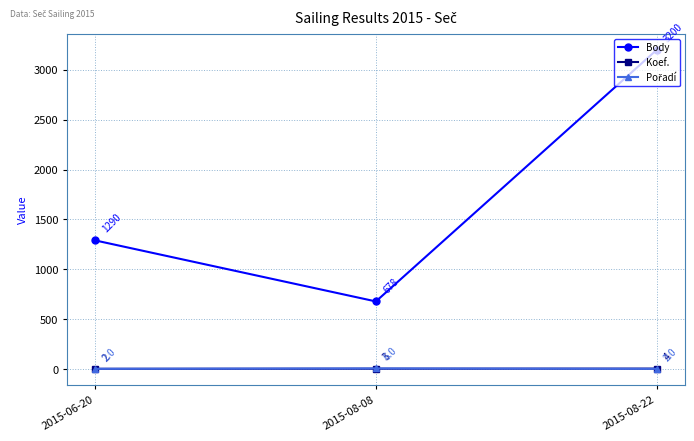

Which series has the largest total across all categories?

Body